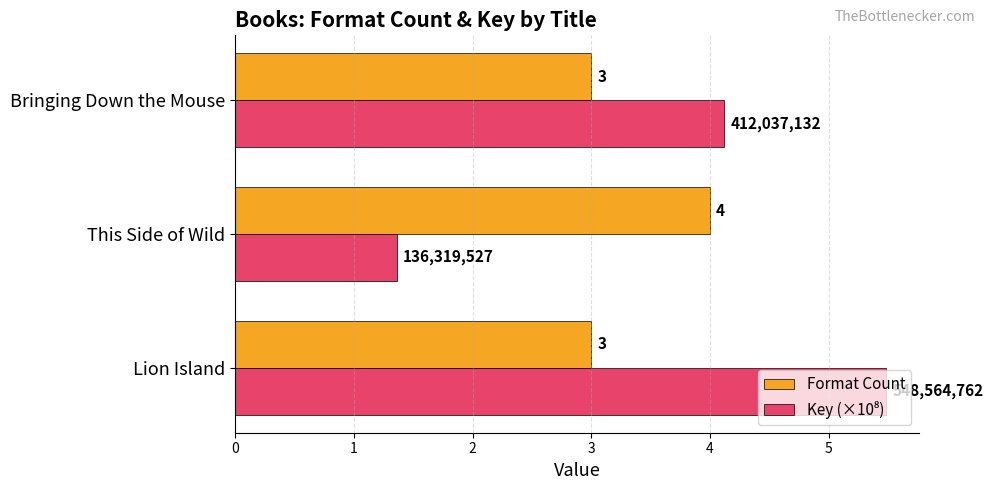

How many Format Count values are between 3 and 4?

3